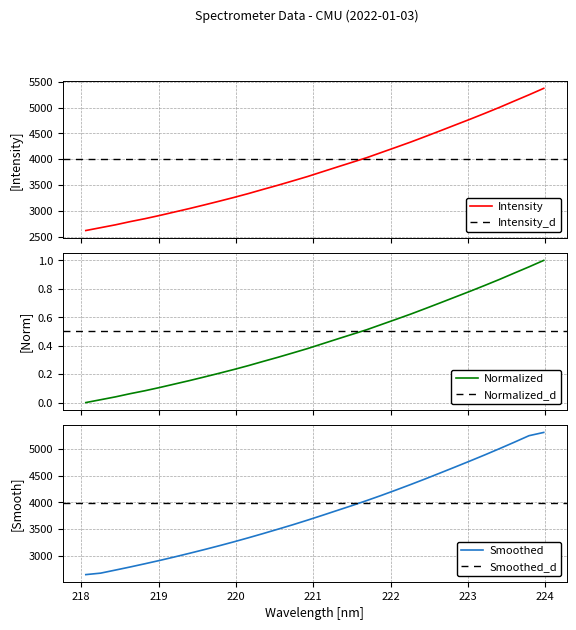

What is the lowest value of the Intensity series?

2619.3